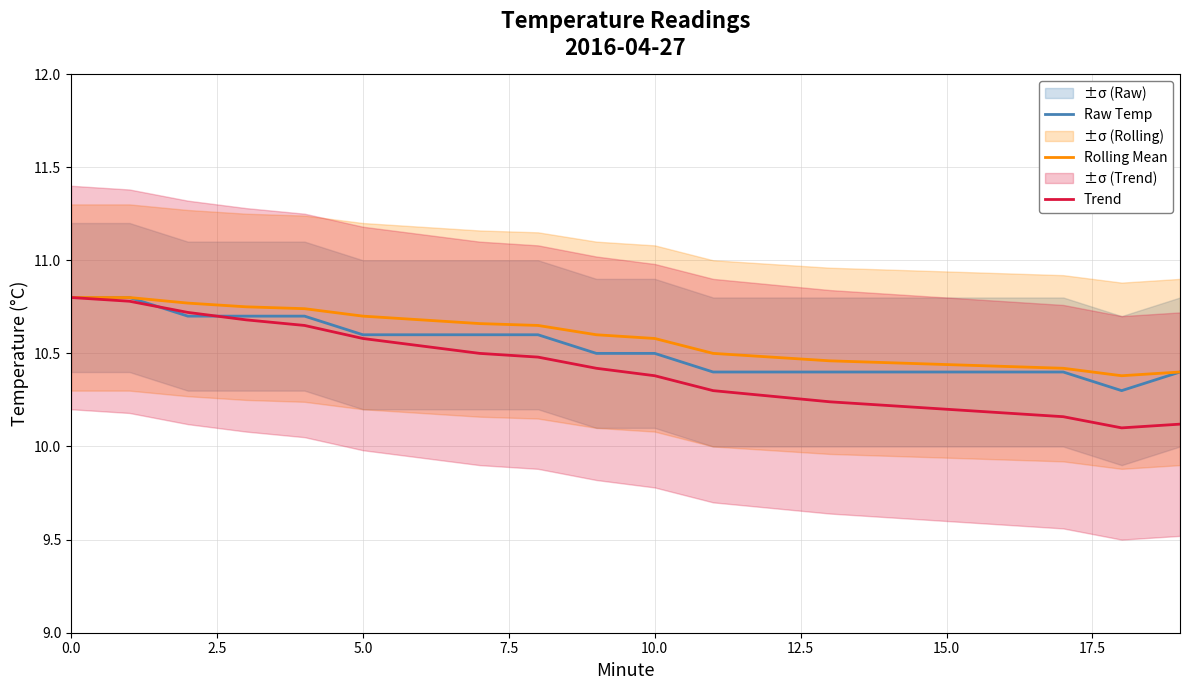

True or false: Raw Temp and Rolling Mean cross at least once.

False